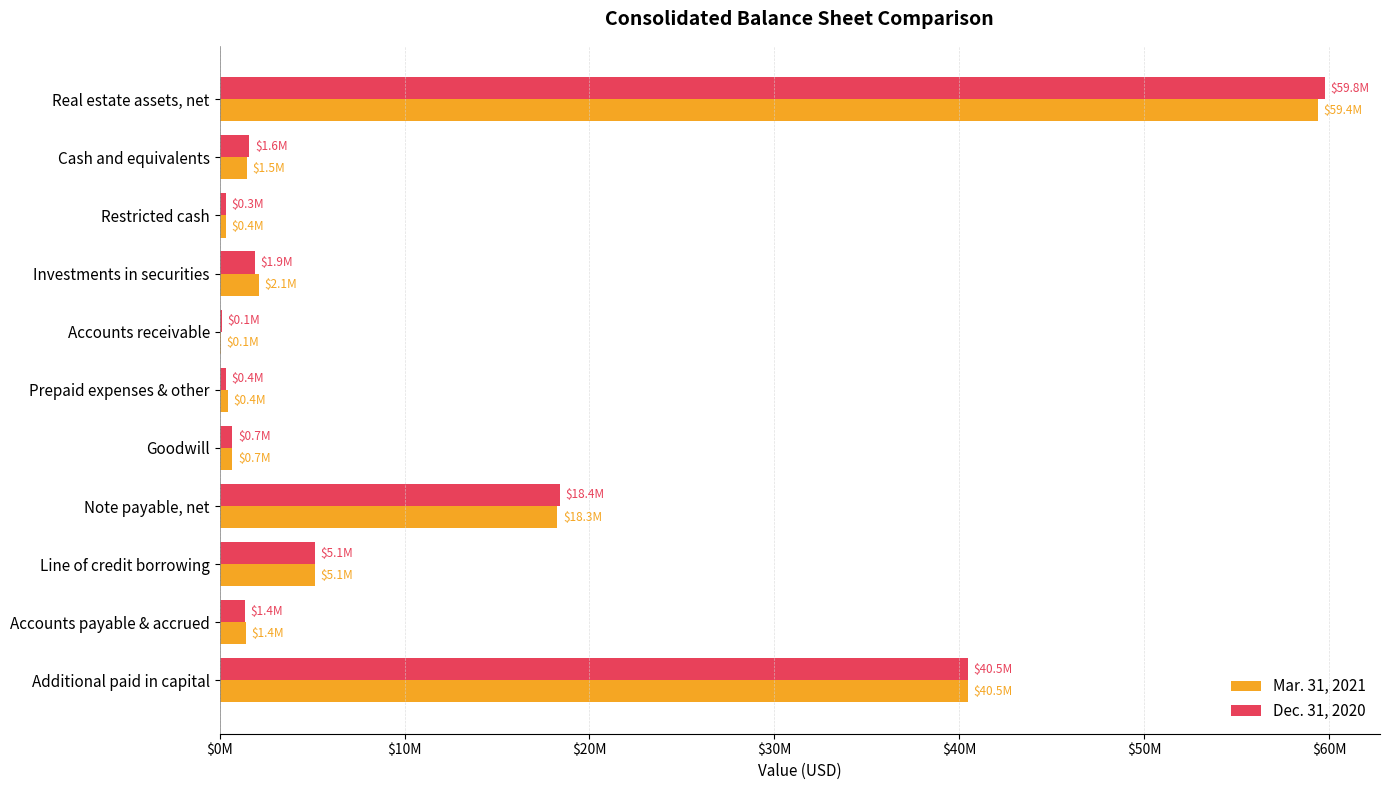

What are all the series names shown in the legend?

Mar. 31, 2021, Dec. 31, 2020